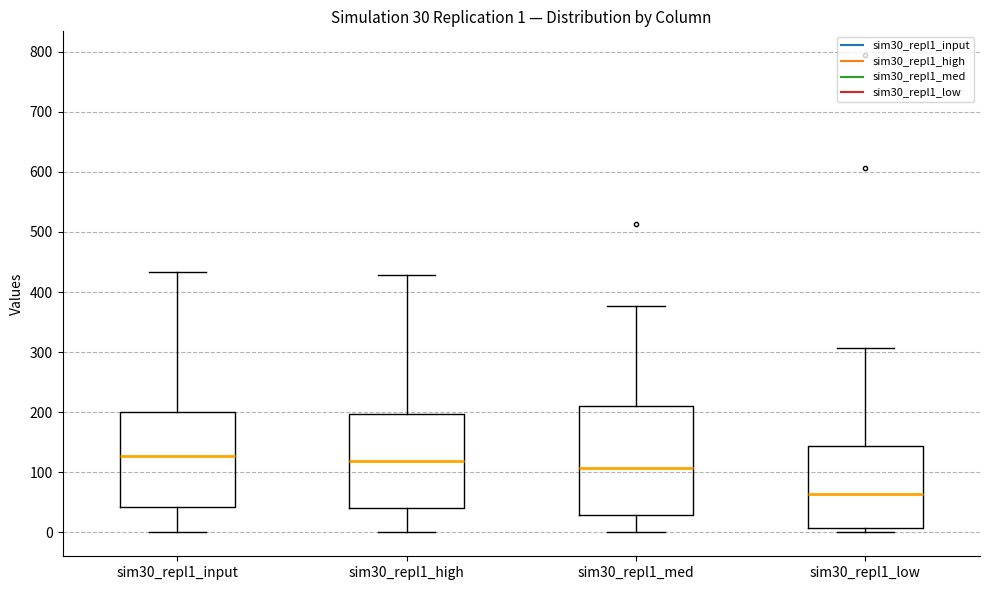

Which box is the tallest, from its lower edge to its upper edge?

sim30_repl1_med